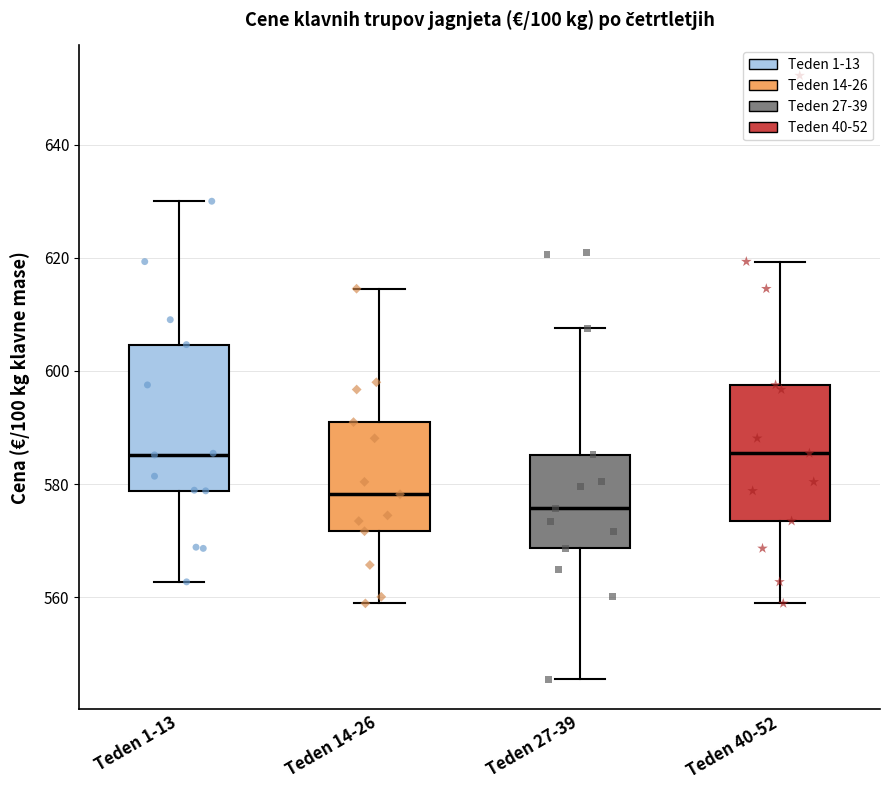

Reading left to right, transcribe this box plot: for each box, give where its median line is, the range the box spans, and where its two whiskers end, as read against the y-axis. The values are not printed on the chart, so give them approximately, as read against the axis.

Teden 1-13: median 586, box 578 to 604, whiskers 562 to 630
Teden 14-26: median 578, box 572 to 590, whiskers 558 to 614
Teden 27-39: median 576, box 568 to 586, whiskers 546 to 608
Teden 40-52: median 586, box 574 to 598, whiskers 558 to 620